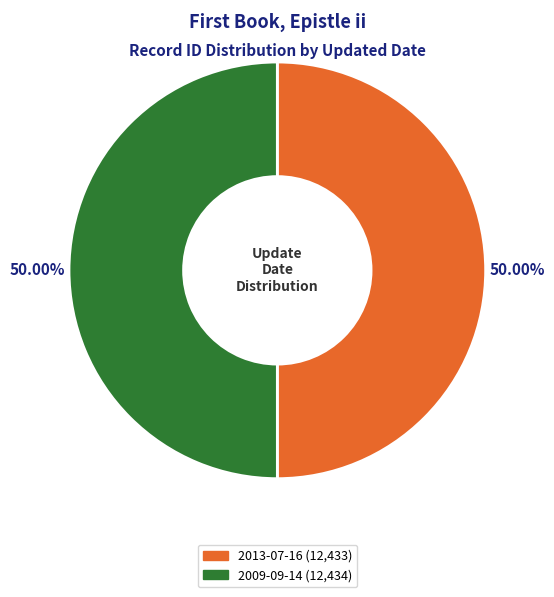

How much of the chart is everything except 2013-07-16?

50.0%